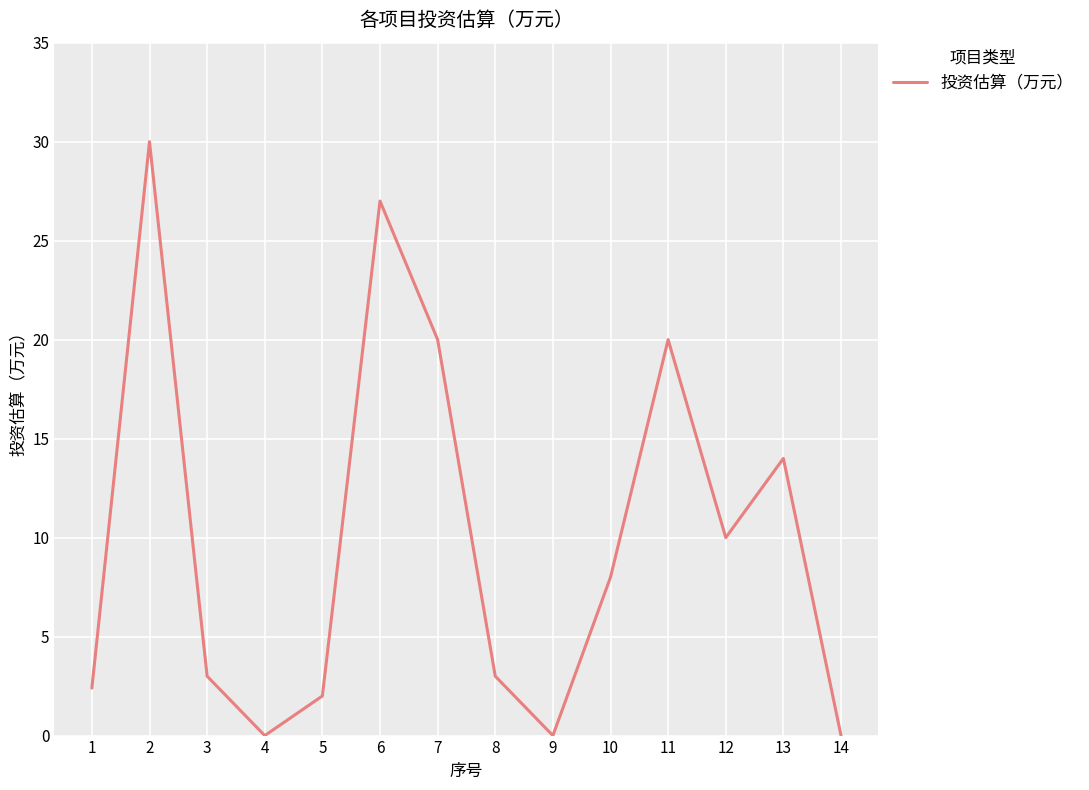

At which label does the data first exceed 8?

2